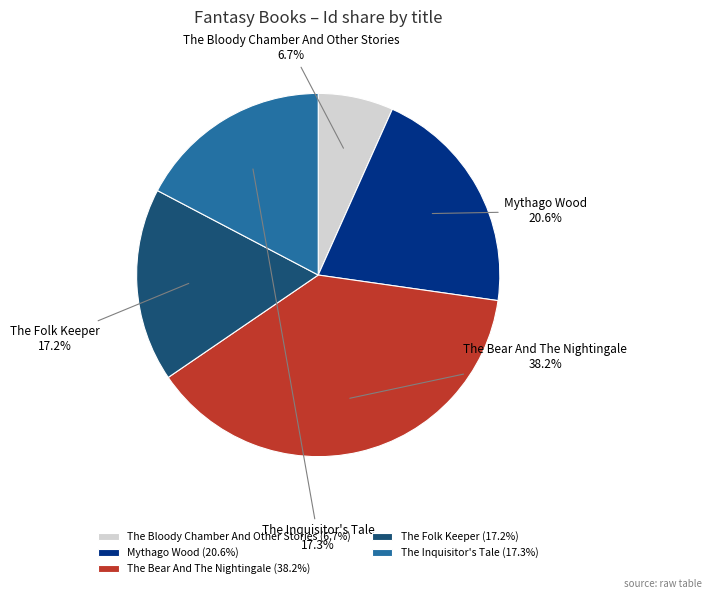

To the nearest percent, what portion does The Bloody Chamber And Other Stories represent?

7%